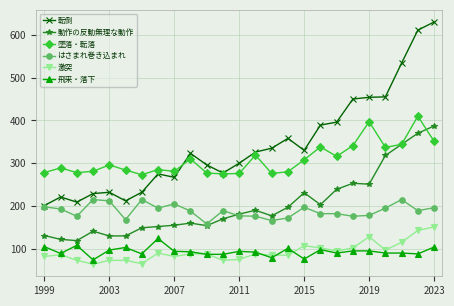

Which series has the largest range (max minus min)?

転倒